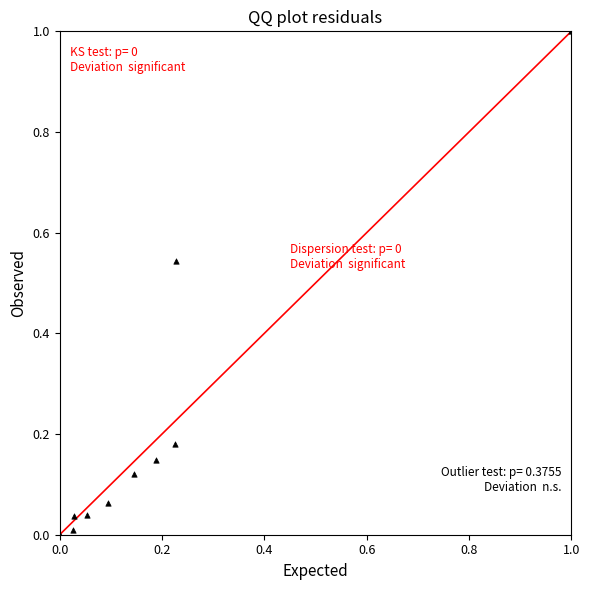

What is the range of X values (max minus min)?

1.0